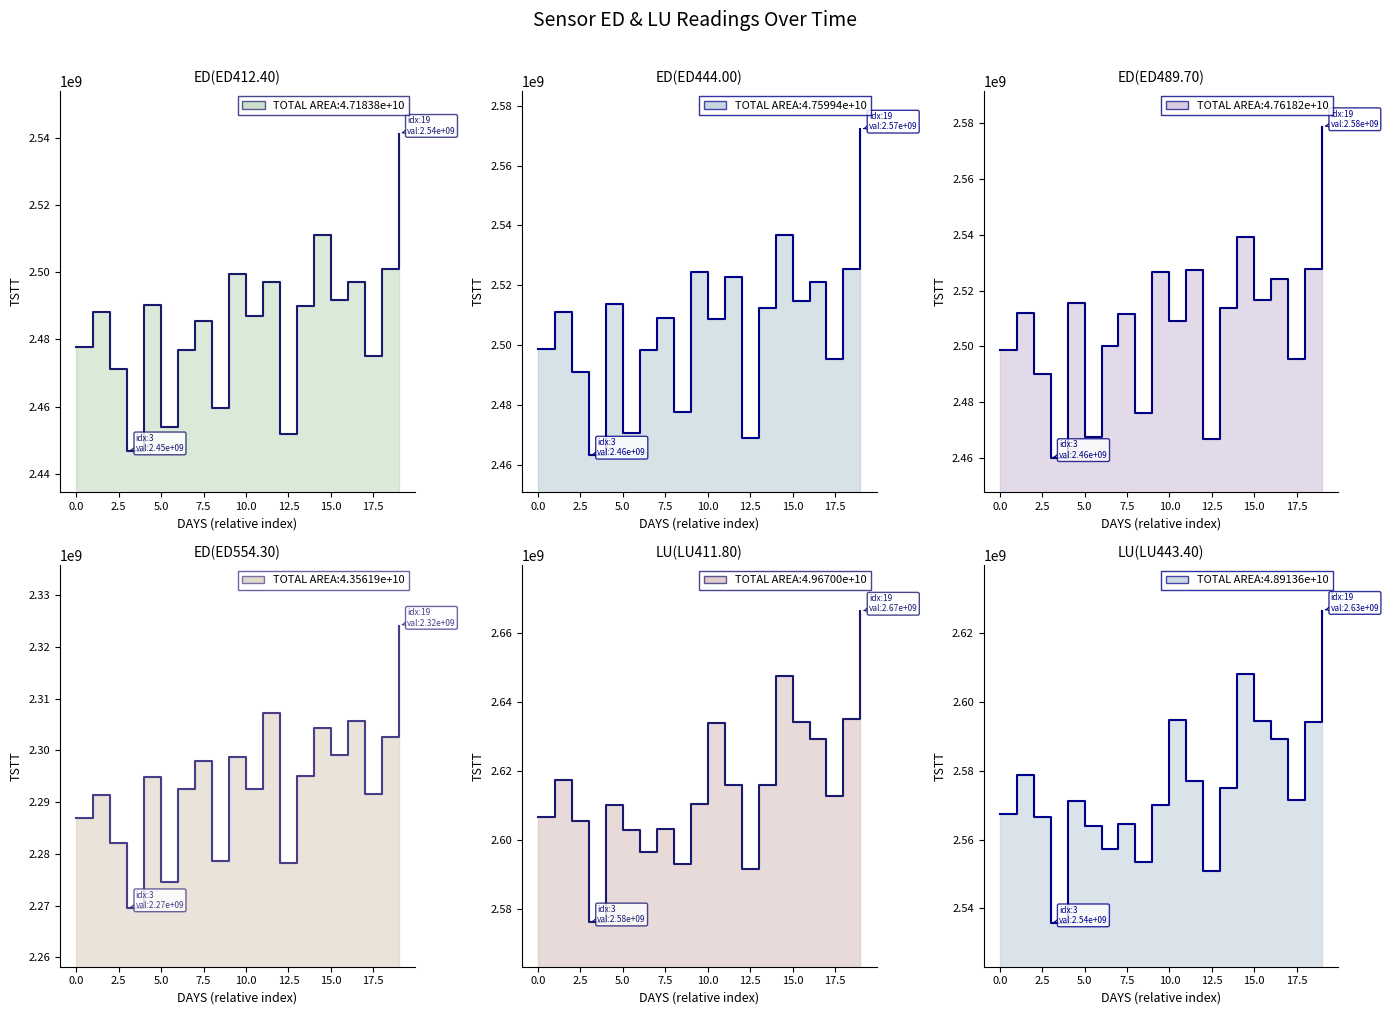

True or false: LU(LU443.40) and ED(ED554.30) intersect in this chart.

False